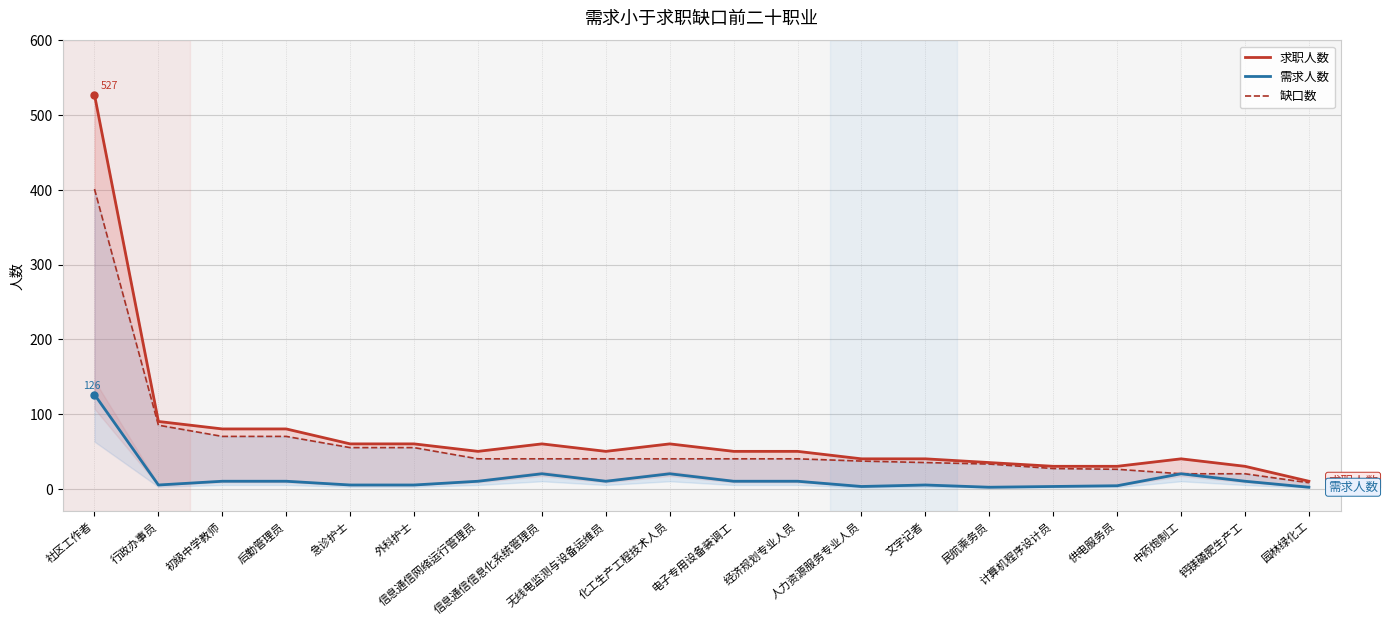

Which series has the largest total across all categories?

求职人数